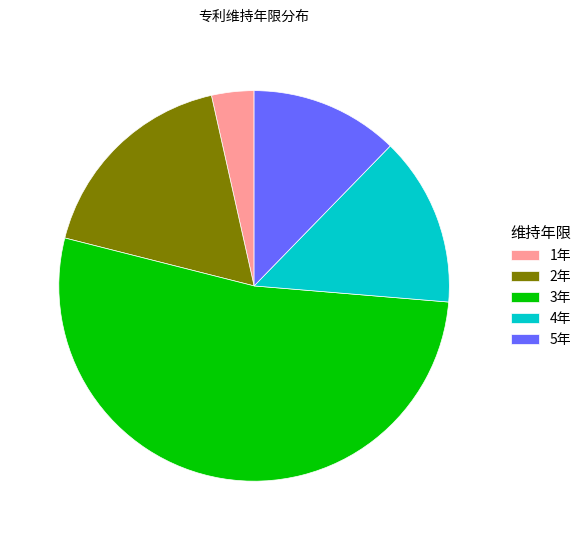

Which slice is the smallest?

1年